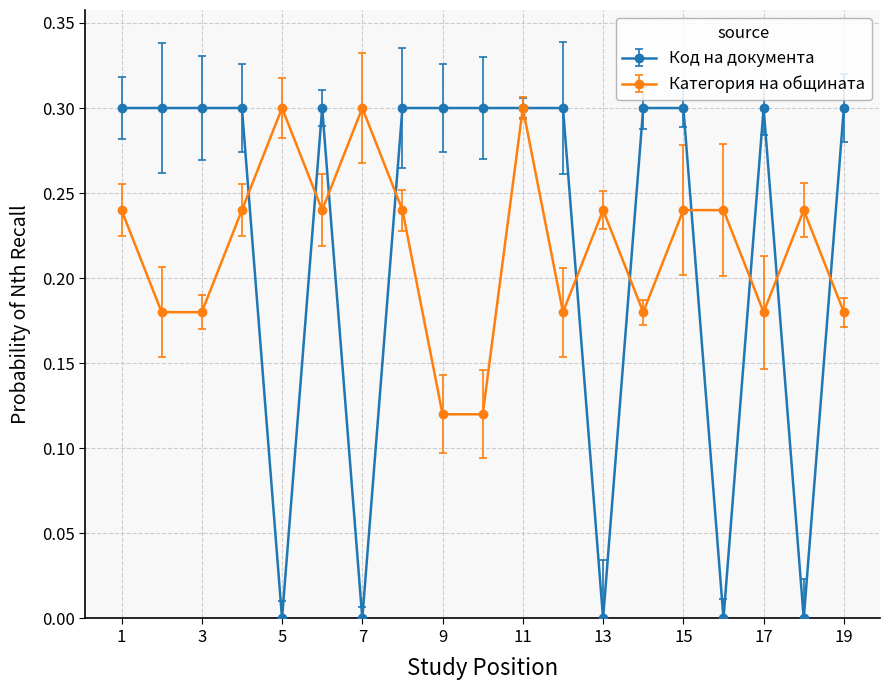

What is the greatest value displayed?

0.3